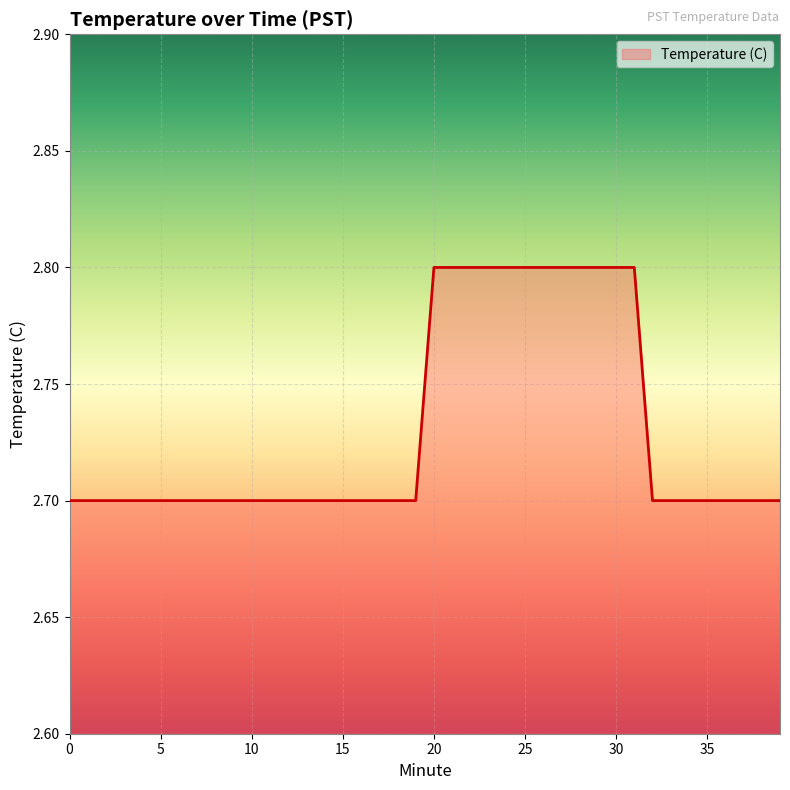

What is the minimum value shown in the chart?

2.7